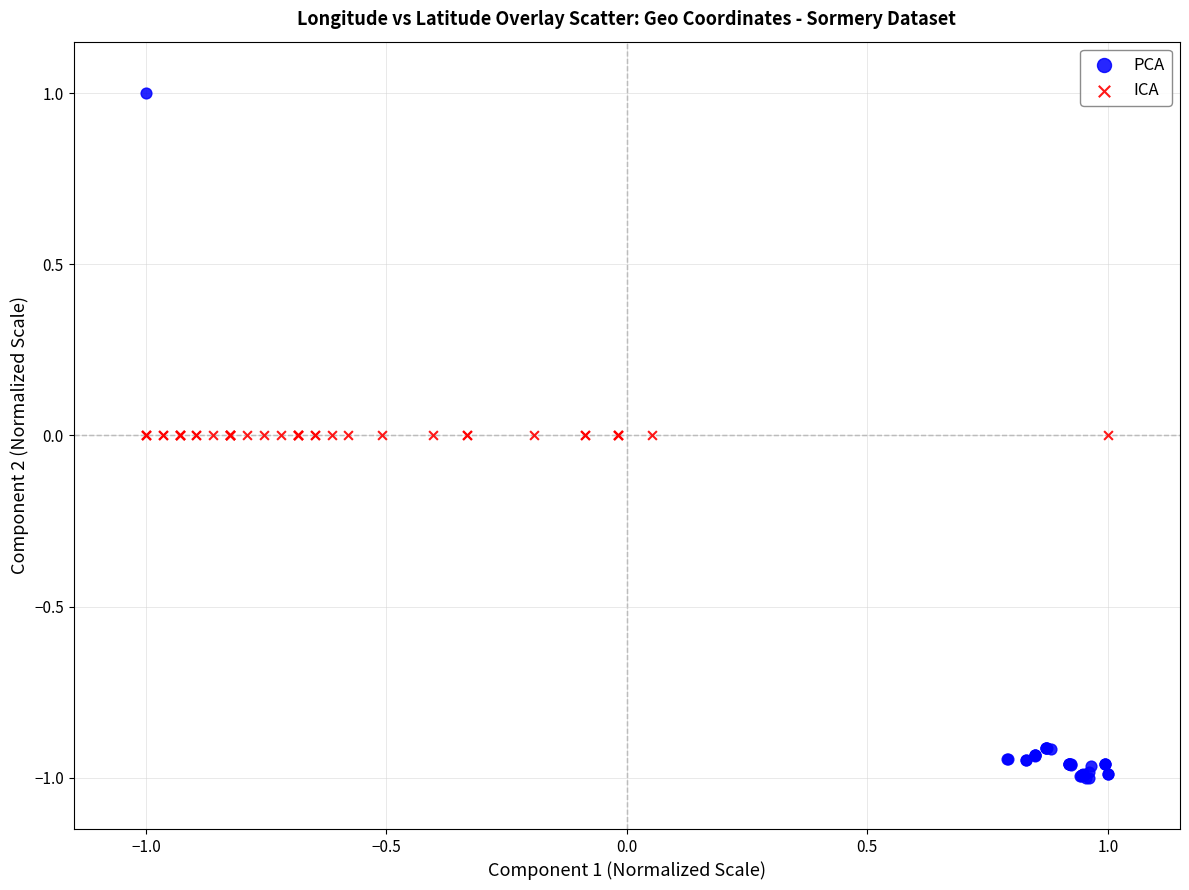

Which series reaches the maximum Y coordinate?

PCA